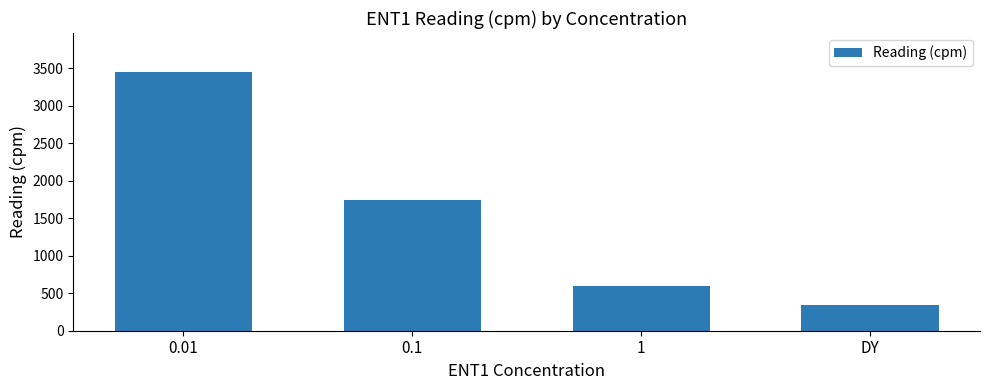

Rank the categories by value from lowest to highest.

DY, 1, 0.1, 0.01